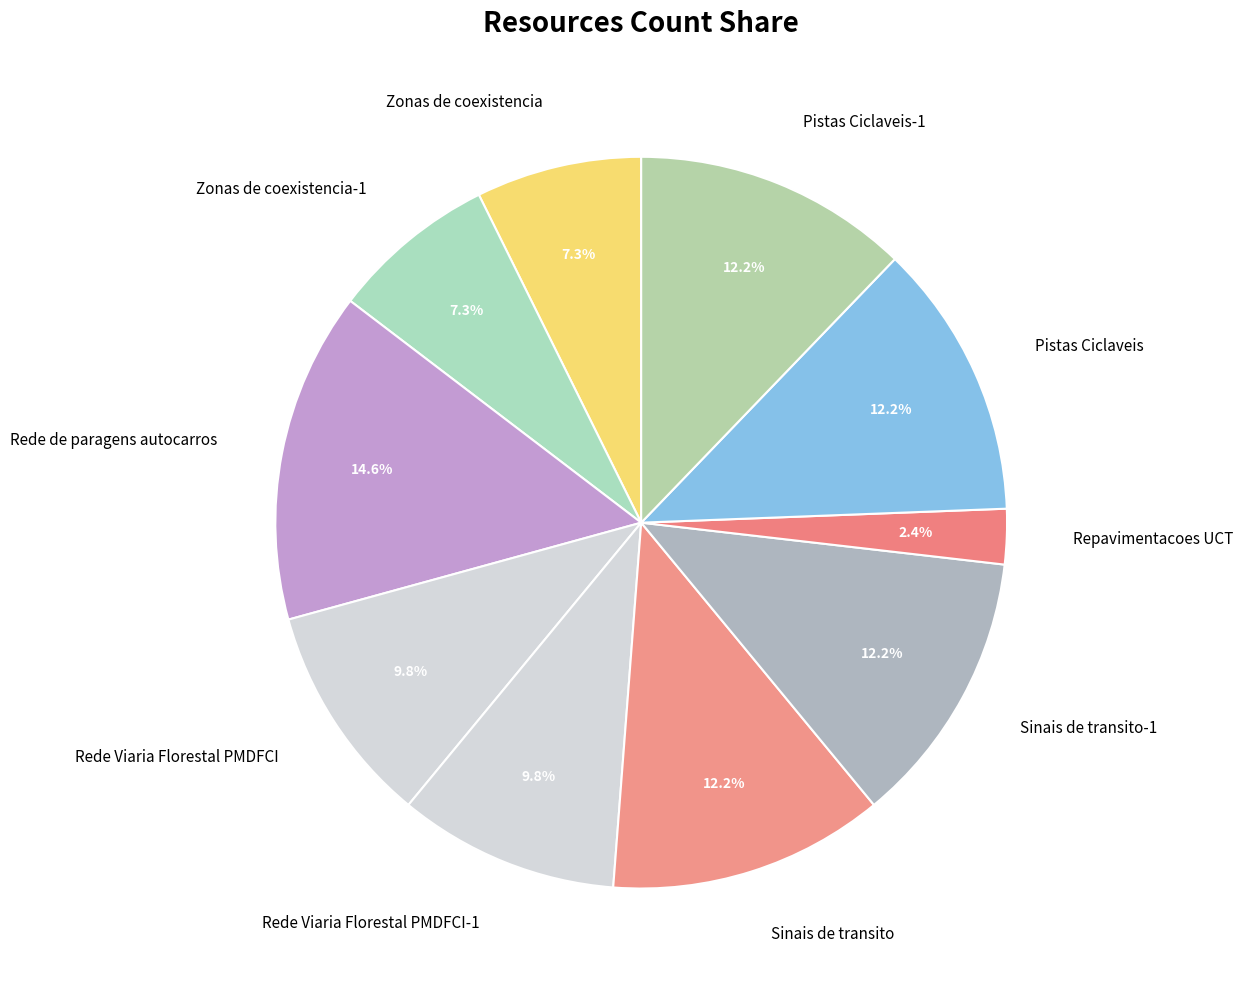

What is the ratio of the value at Sinais de transito-1 to the value at Zonas de coexistencia?

1.7